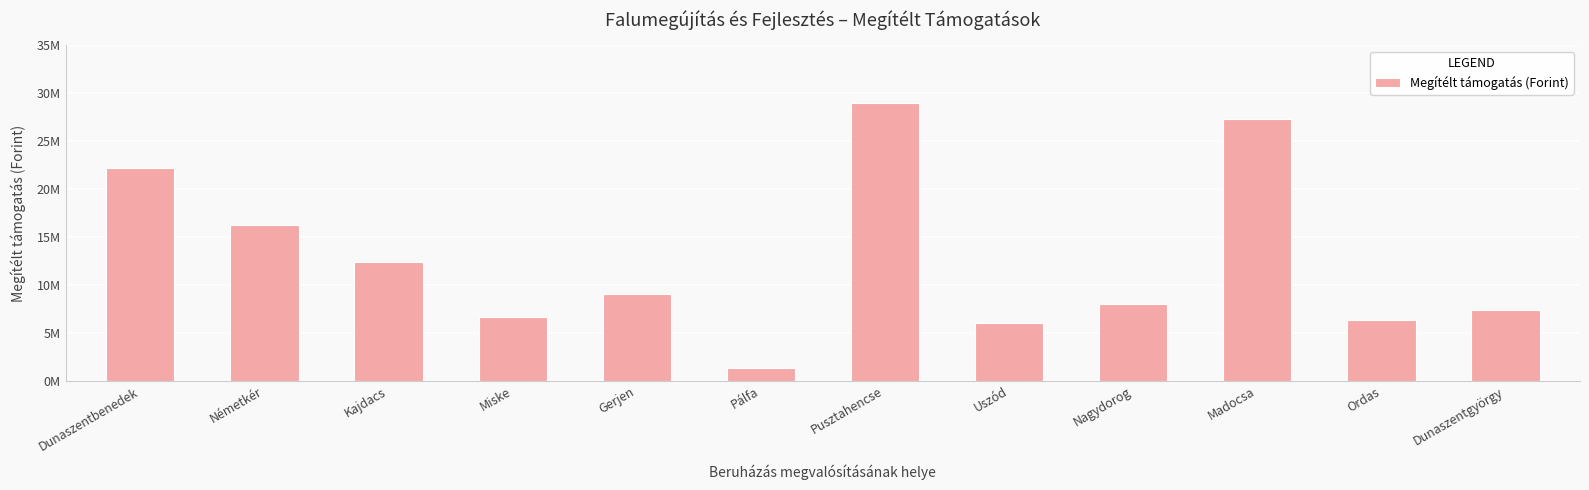

Are the bars horizontal?

No